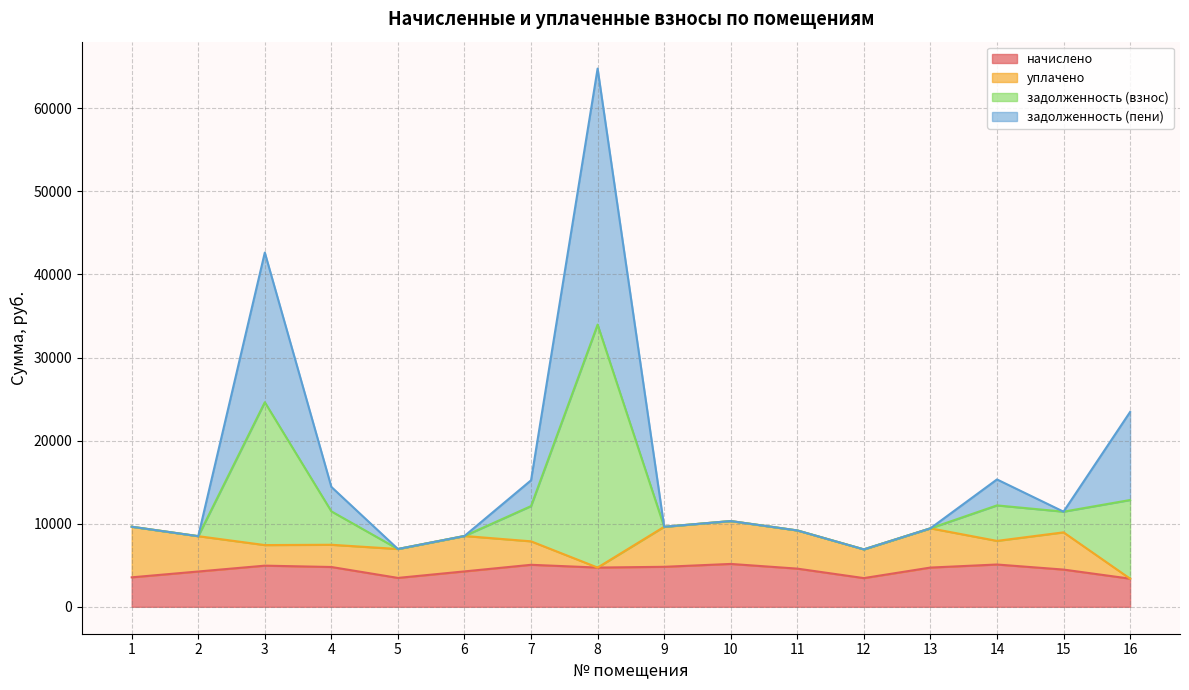

What is the highest value of the начислено series?

5161.0